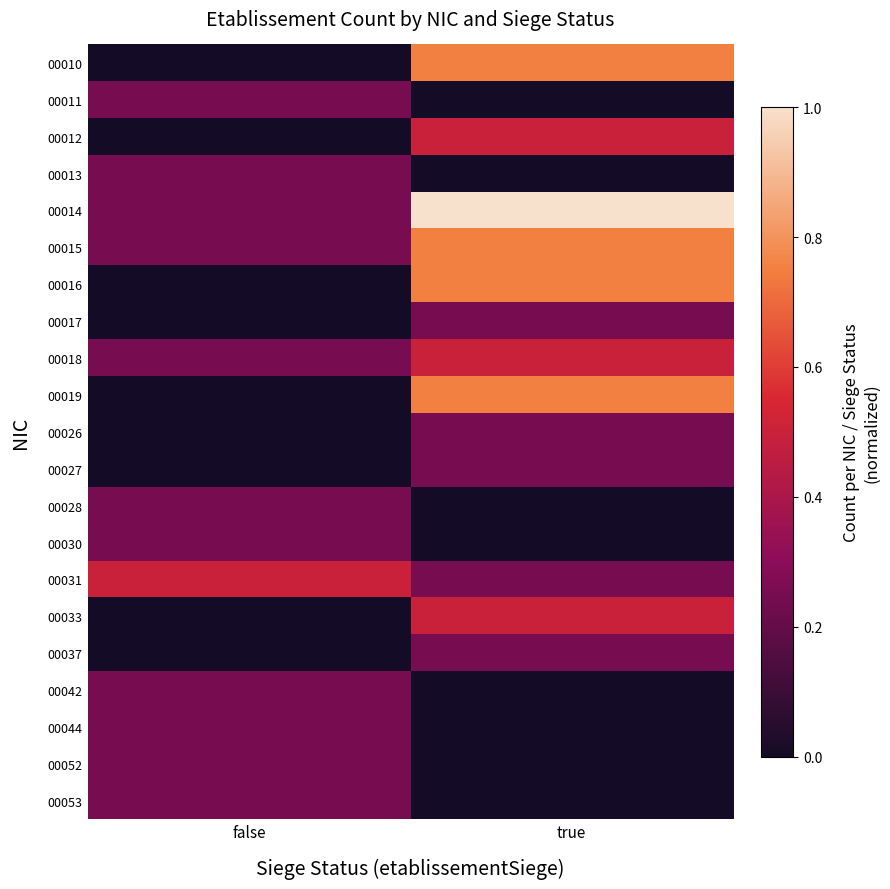

How many distinct data groups are displayed?

21